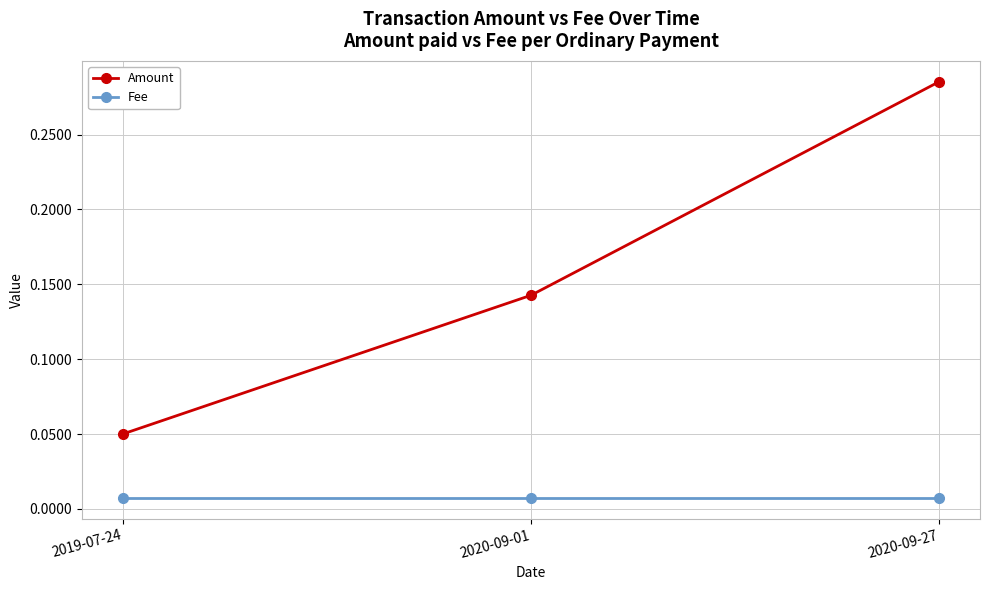

How many data points does each series have?

3